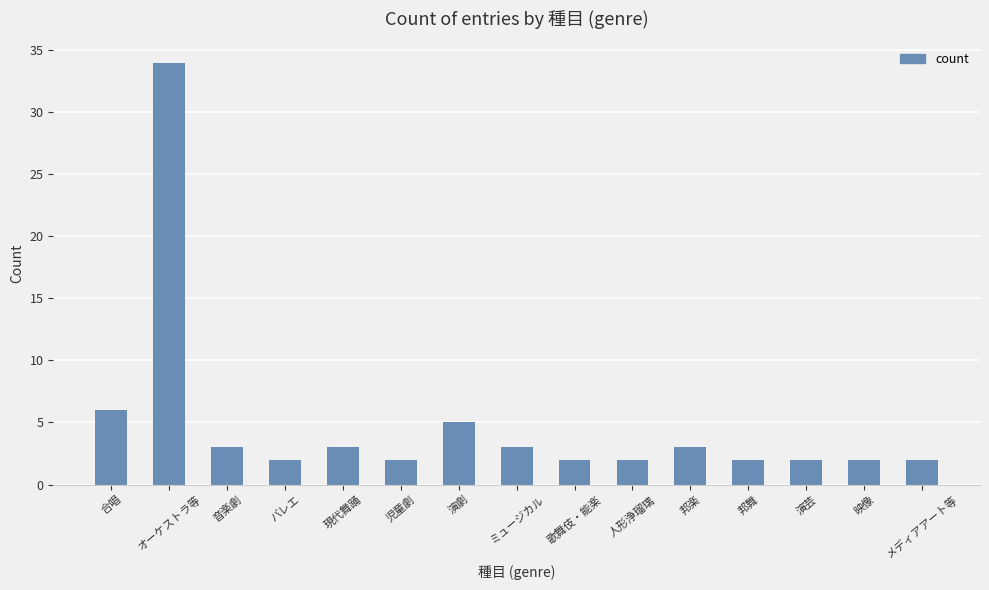

How many bars are there in total?

15